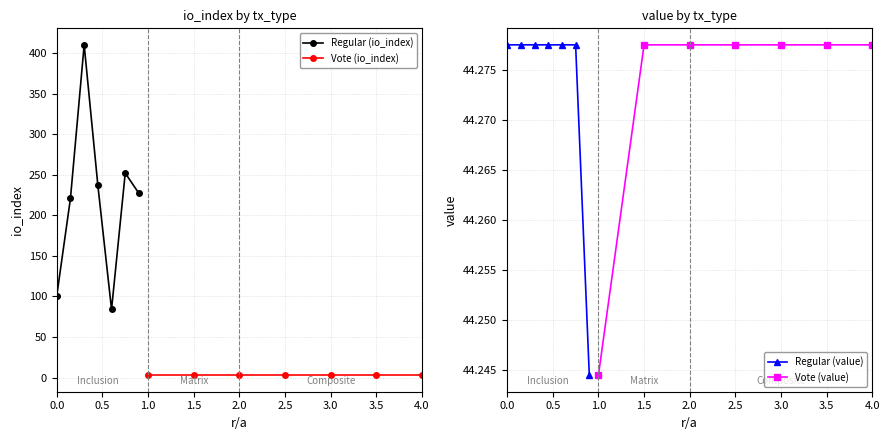

What is the minimum value for Regular (io_index)?

84